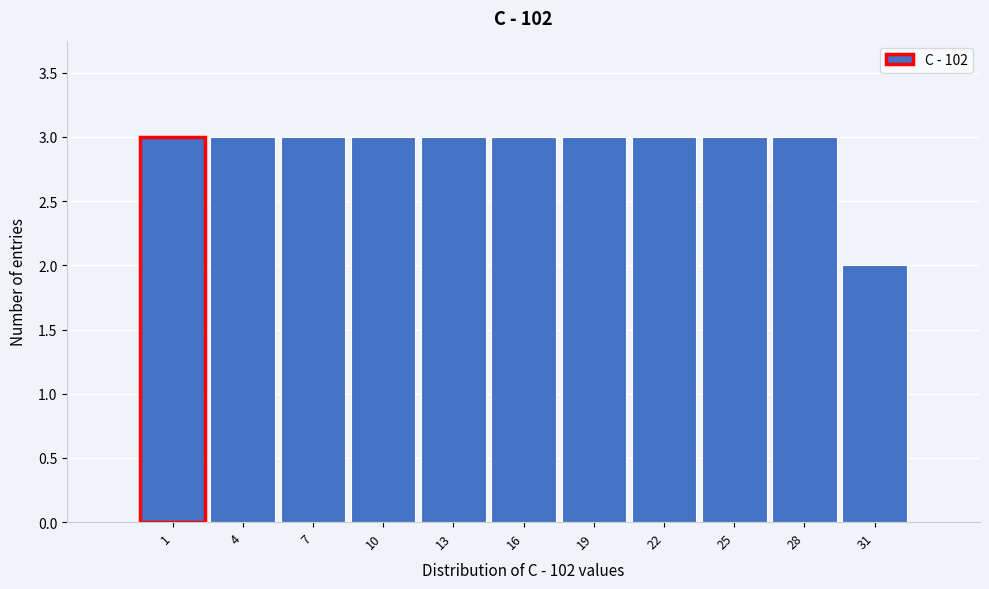

Reading left to right, what are all the values shown in this chart?

1=3	4=3	7=3	10=3	13=3	16=3	19=3	22=3	25=3	28=3	31=2